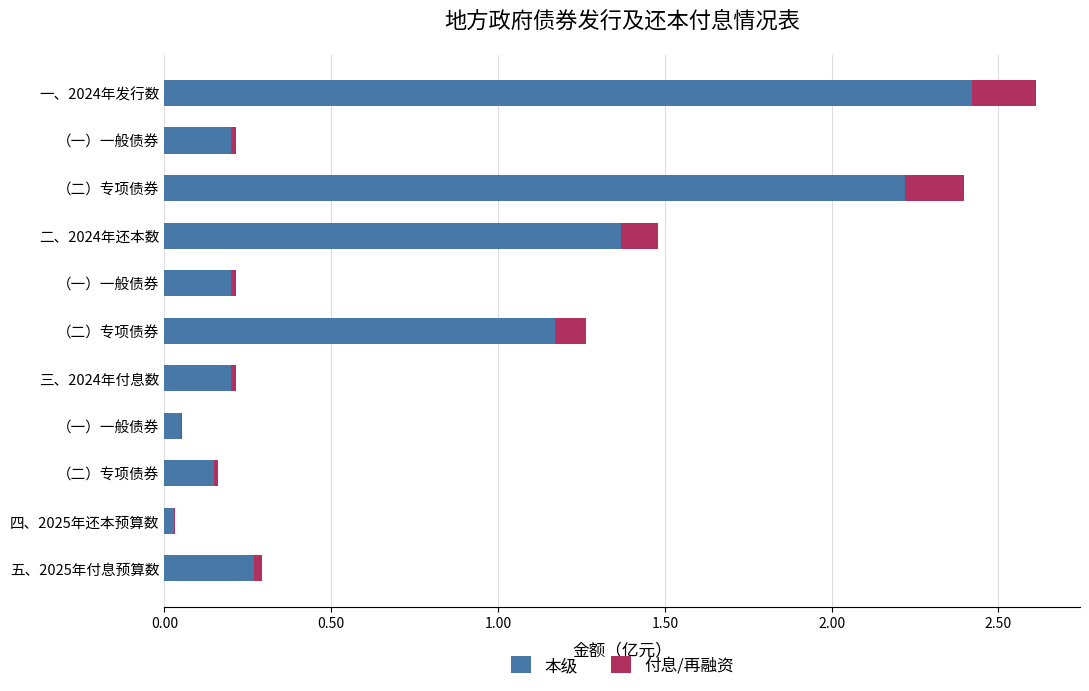

Reading right to left, extract all data points from this chart.

本级: 0.3	0.0	0.1	0.1	0.2	1.2	0.2	1.4	2.2	0.2	2.4
付息/再融资: 0.0	0.0	0.0	0.0	0.0	0.1	0.0	0.1	0.2	0.0	0.2